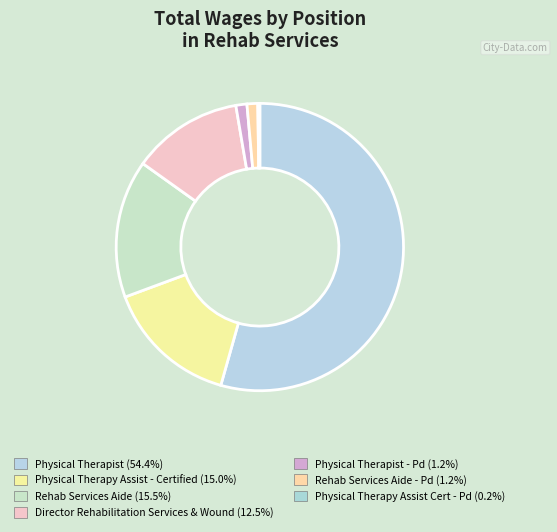

What is the smallest slice in the pie chart?

Physical Therapy Assist Cert - Pd